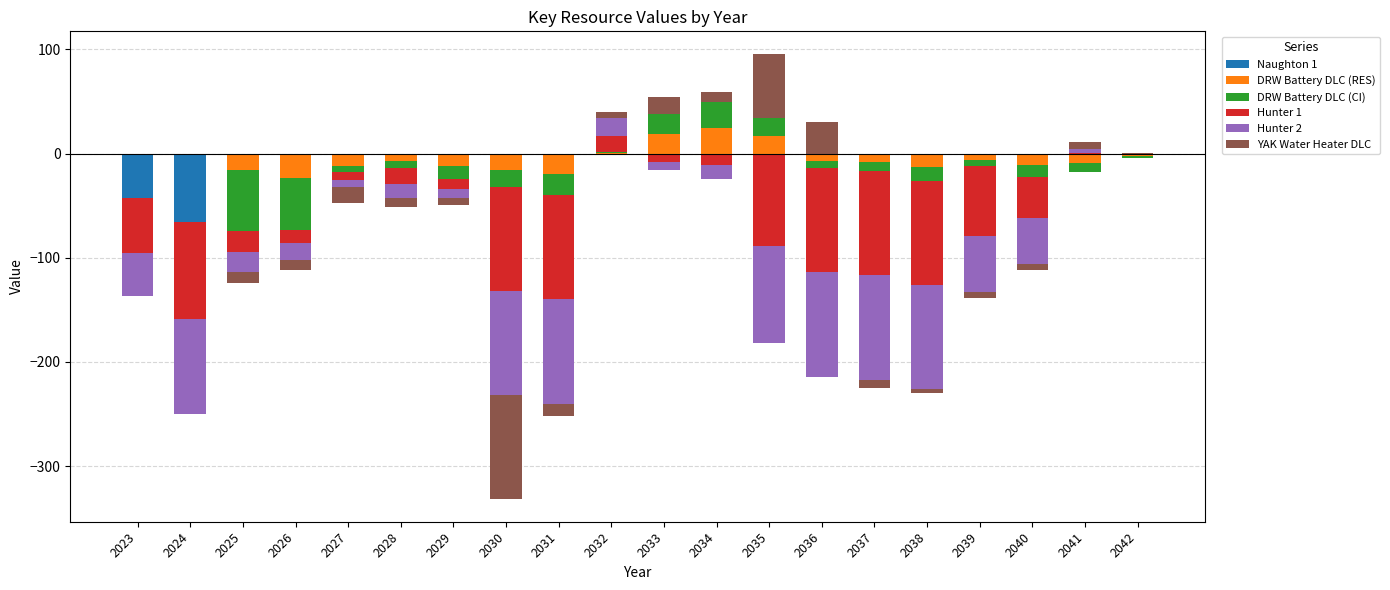

Which category has the highest value in the Hunter 1 series?

2032